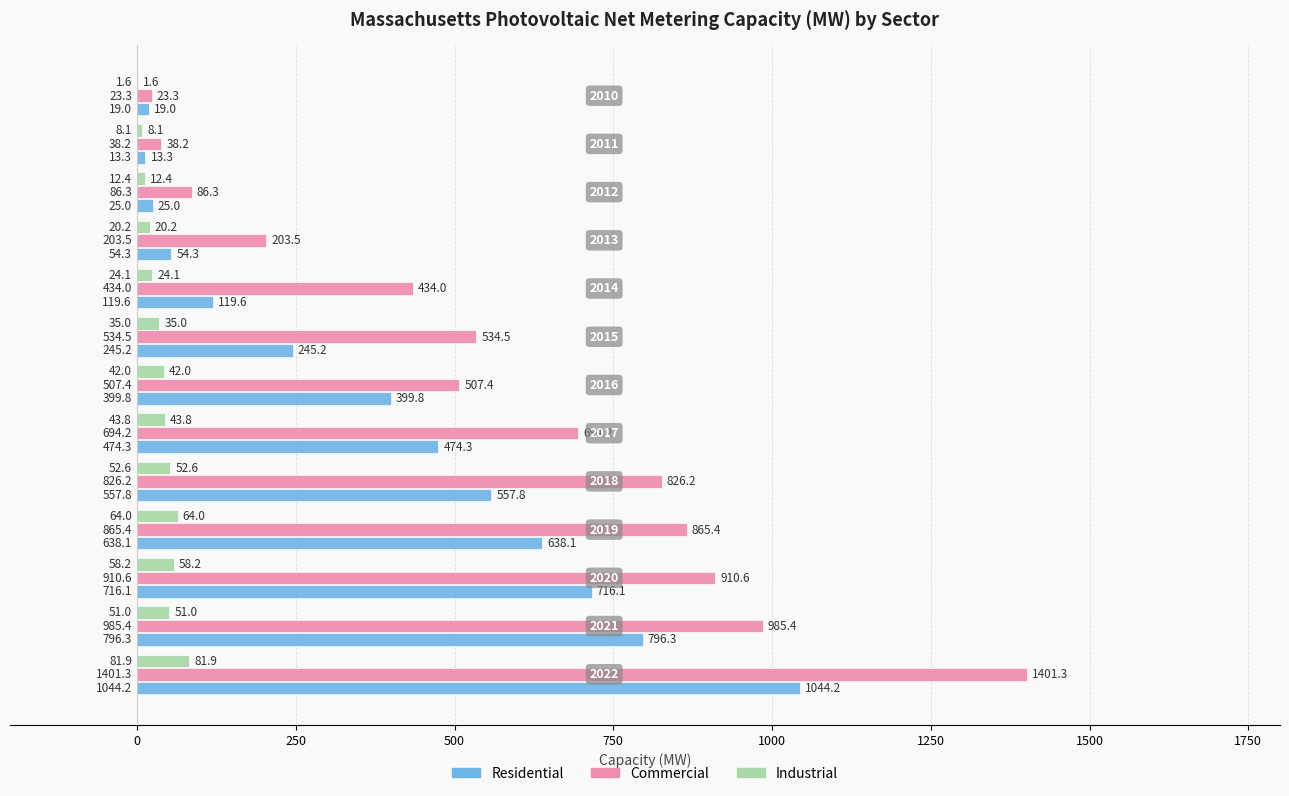

What is the maximum value for Commercial?

1401.3